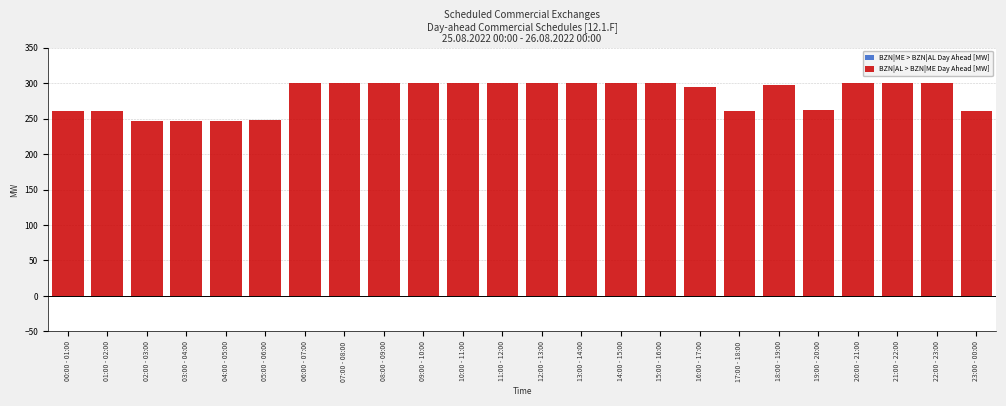

Reading left to right, list all the values displayed in this chart.

00:00 - 01:00=260	01:00 - 02:00=260	02:00 - 03:00=246	03:00 - 04:00=246	04:00 - 05:00=246	05:00 - 06:00=248	06:00 - 07:00=300	07:00 - 08:00=300	08:00 - 09:00=300	09:00 - 10:00=300	10:00 - 11:00=300	11:00 - 12:00=300	12:00 - 13:00=300	13:00 - 14:00=300	14:00 - 15:00=300	15:00 - 16:00=300	16:00 - 17:00=295	17:00 - 18:00=260	18:00 - 19:00=297	19:00 - 20:00=262	20:00 - 21:00=300	21:00 - 22:00=300	22:00 - 23:00=300	23:00 - 00:00=260